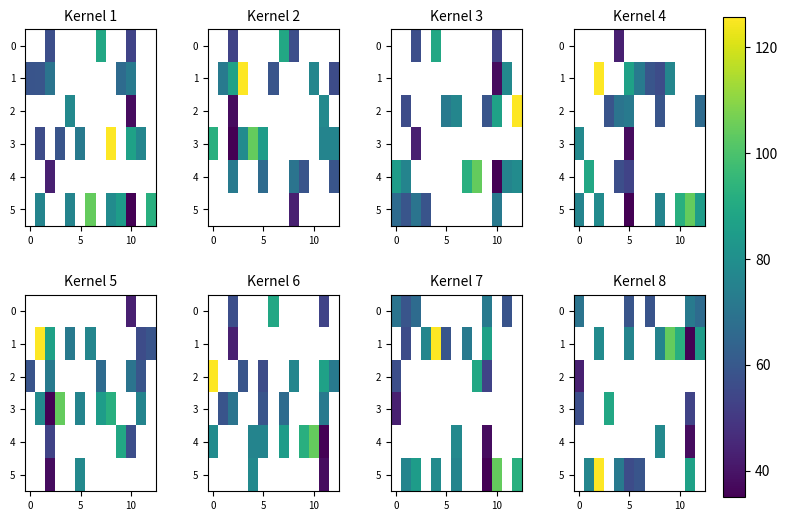

How many categories are shown in the chart?

13